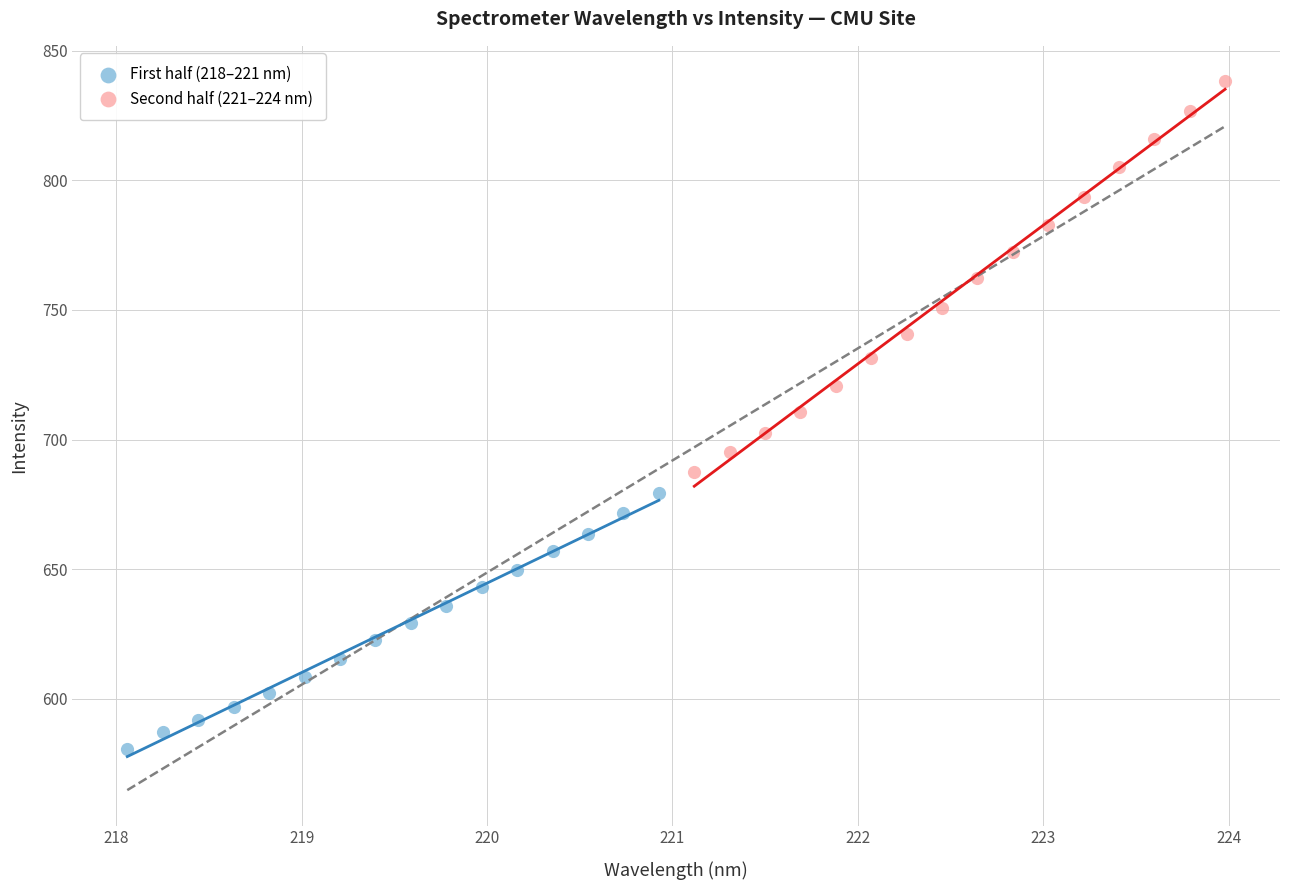

Which series contains the highest Y value?

Second half (221–224 nm)